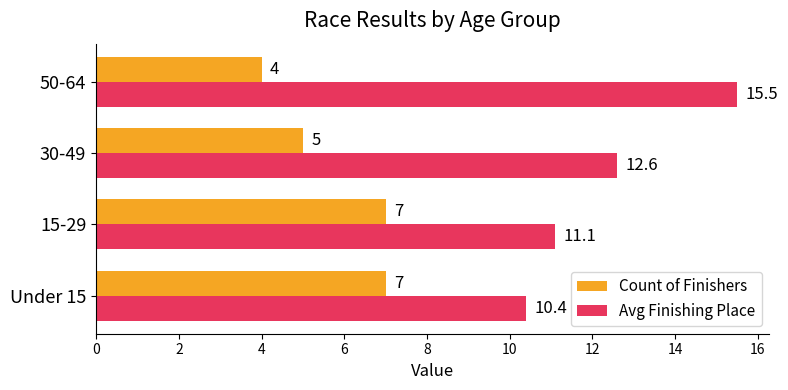

What is the maximum value for Avg Finishing Place?

15.5